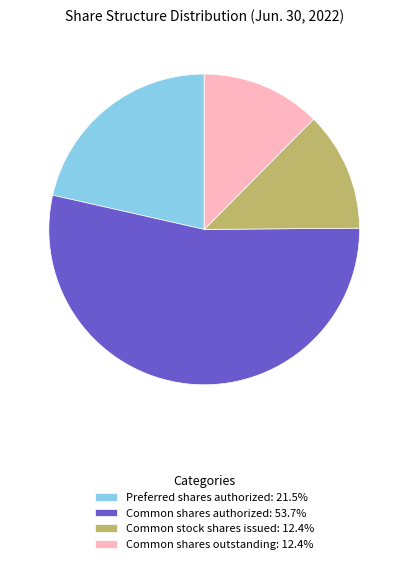

Does Common shares authorized: 53.7% account for over 50% of the chart?

Yes